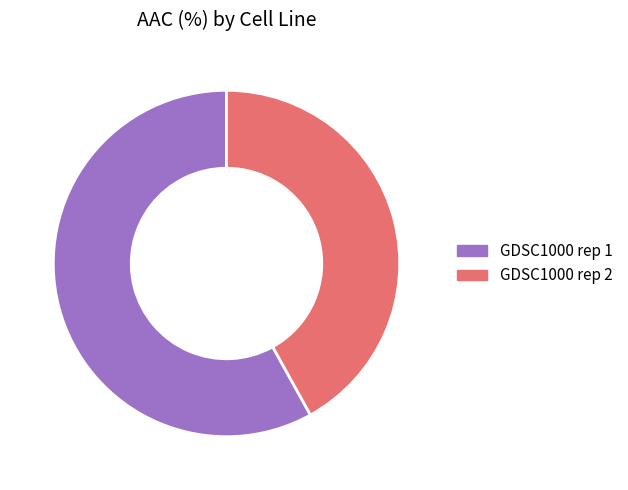

What is the ratio of the value at GDSC1000 rep 2 to the value at GDSC1000 rep 1?

0.7